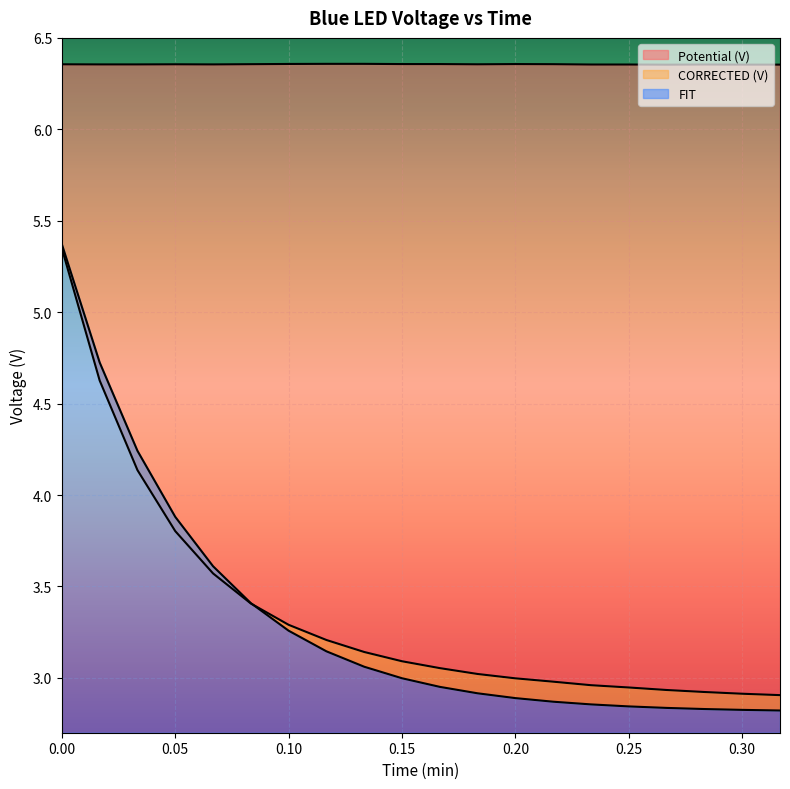

Which category has the highest value in the Potential (V) series?

0.116666666667